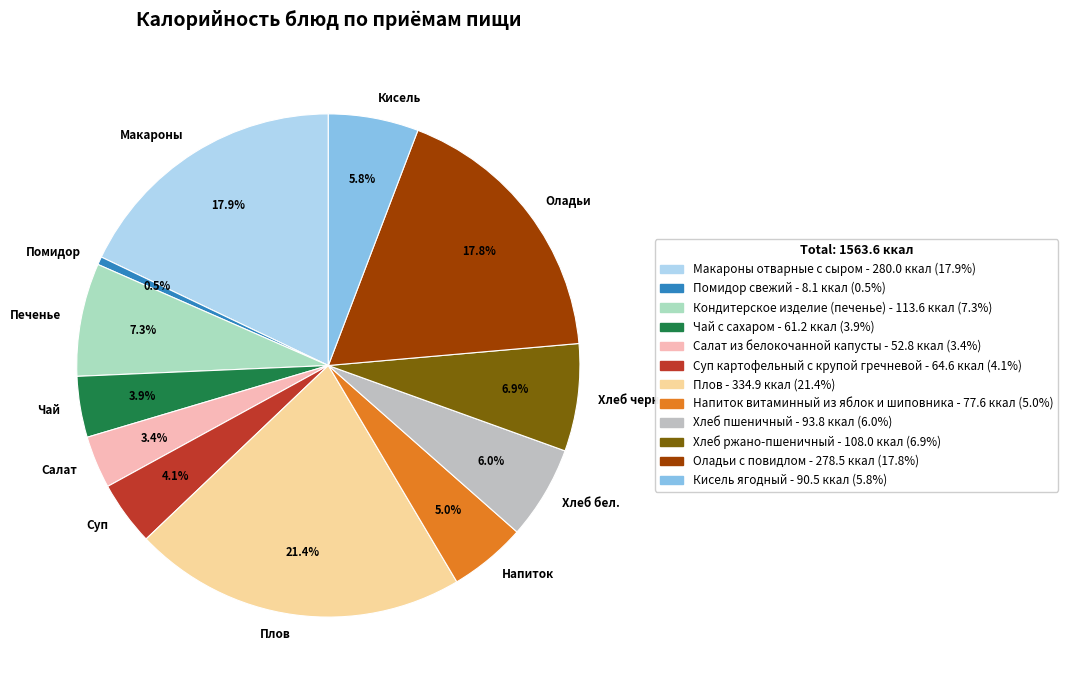

The Плов slice represents 21% of the pie. True or false?

True